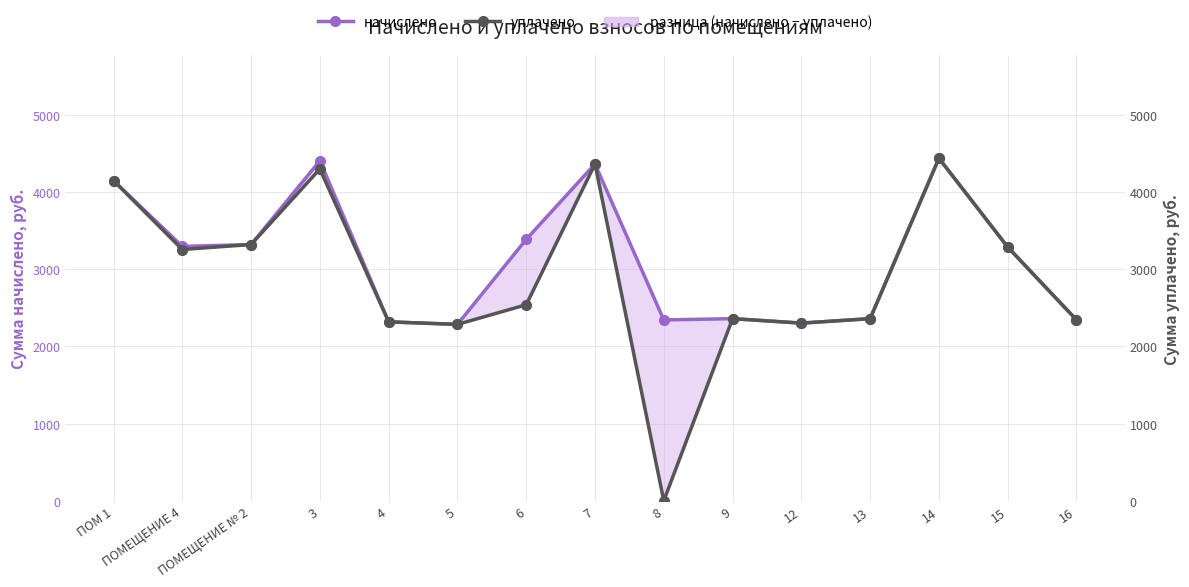

At which label does уплачено reach its minimum?

8